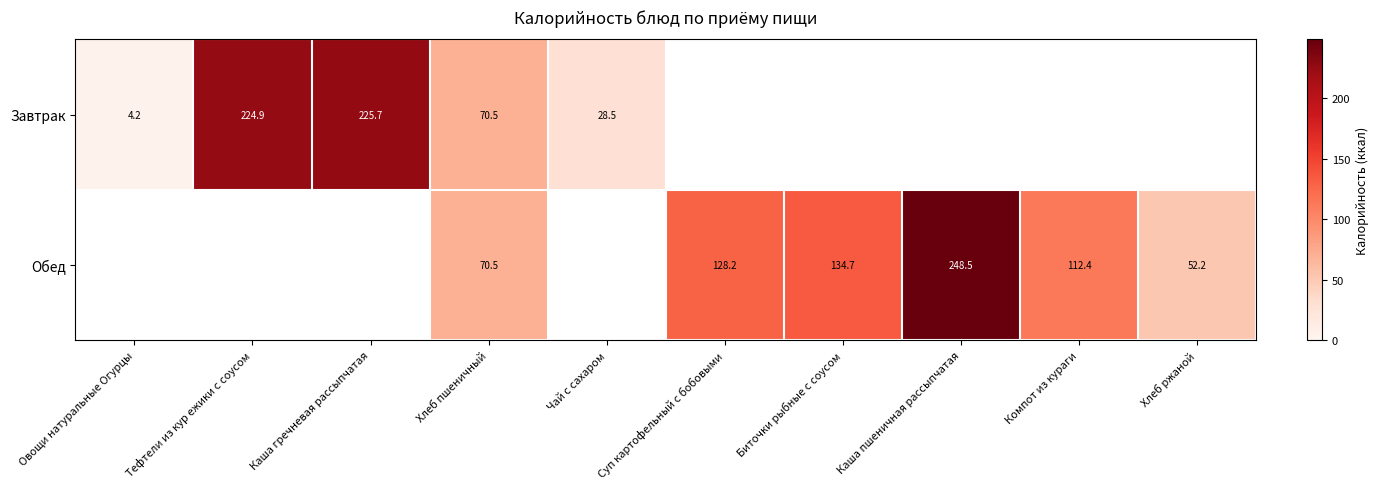

True or false: Обед has a value of 248.5 at Каша пшеничная рассыпчатая.

True